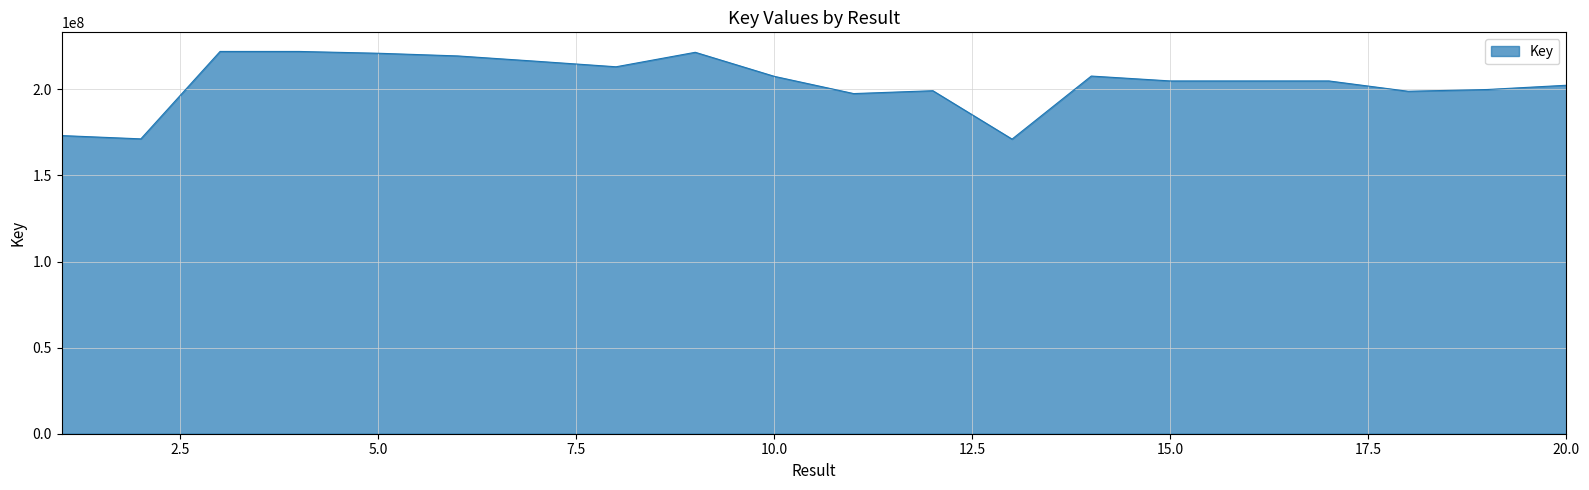

What is the smallest value displayed?

171140921